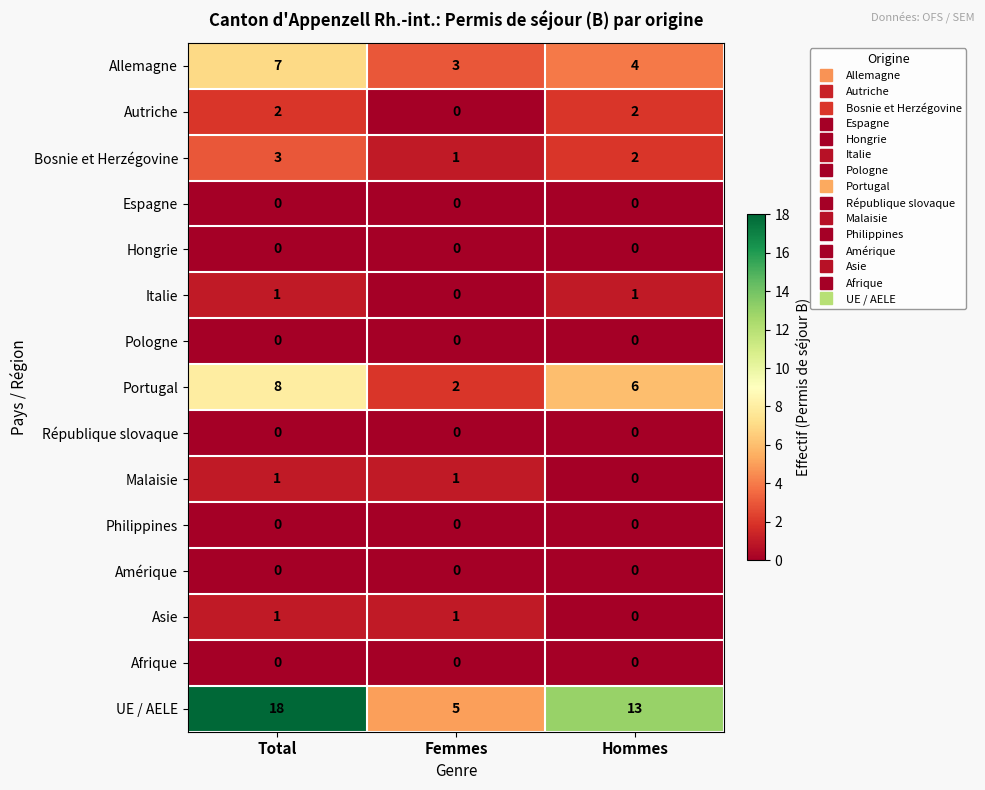

True or false: Malaisie has a value of 0 at Hommes.

True